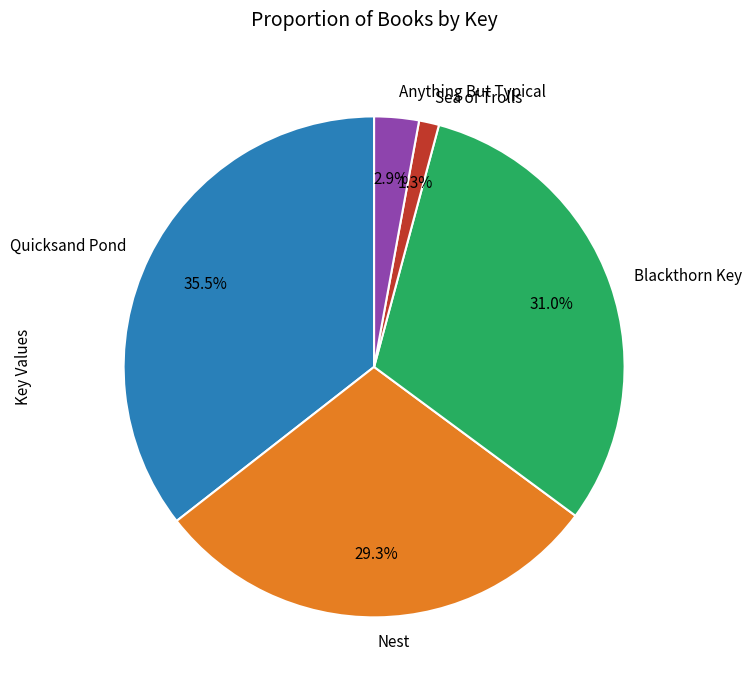

Combined, do Quicksand Pond and Sea of Trolls account for over 50%?

No